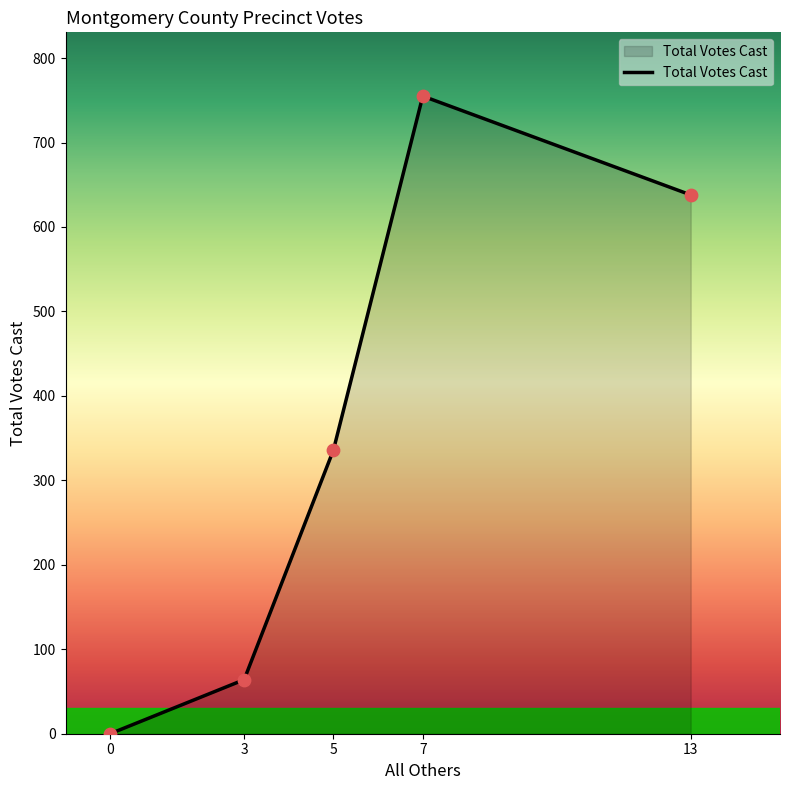

What is the change in value from 3 to 13?

+574